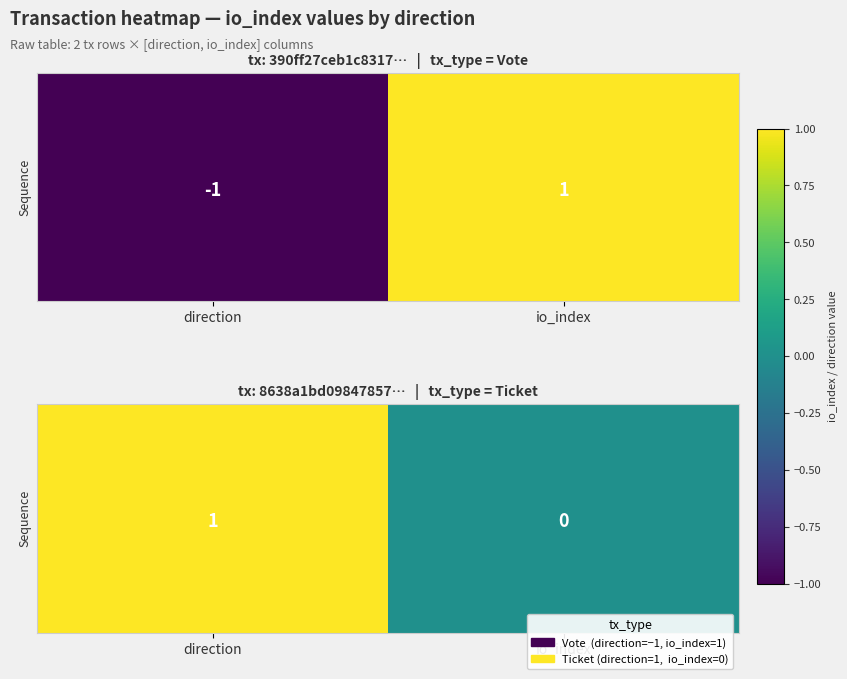

How many data points does each series have?

2